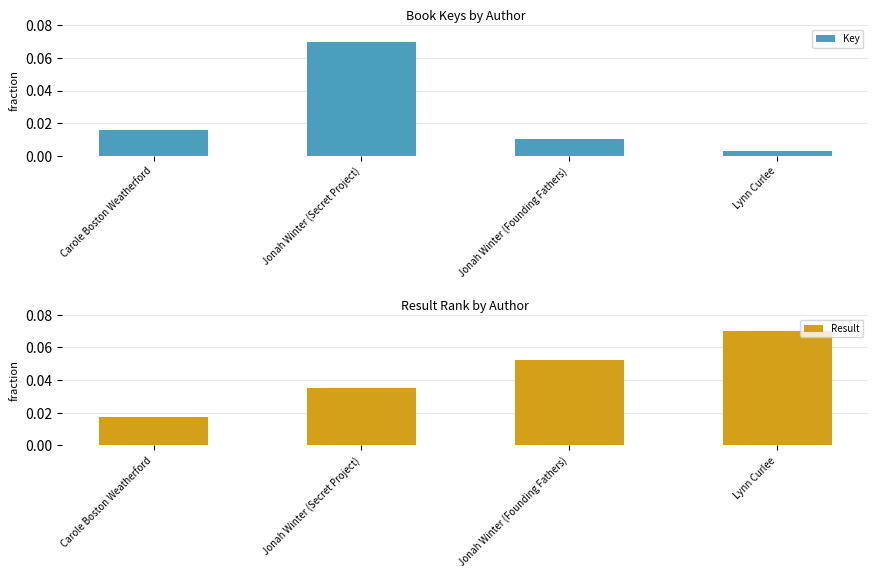

The Result series shows 0.0 at Jonah Winter (Secret Project). True or false?

True